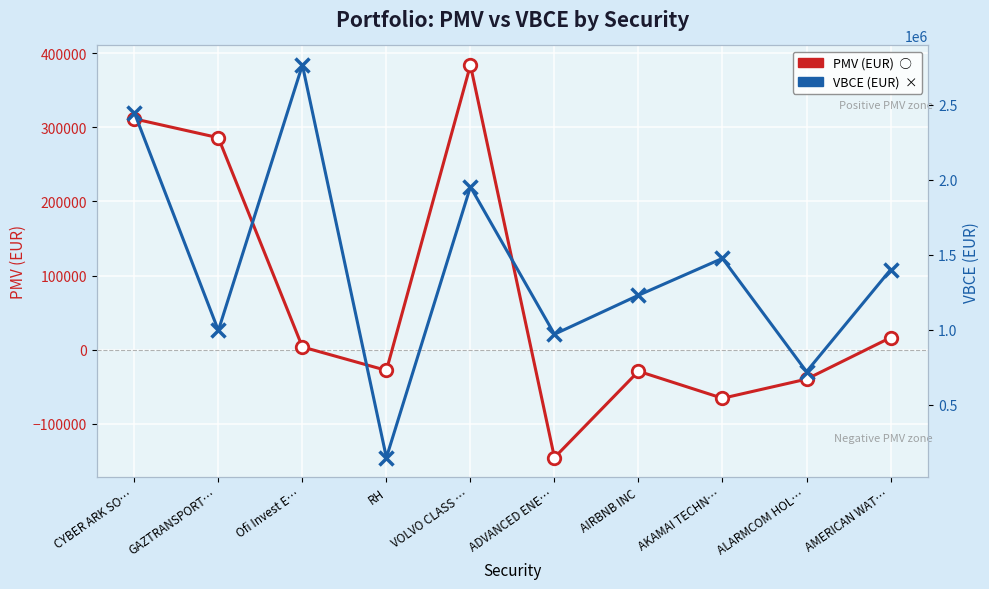

How many lines are shown in the chart?

2